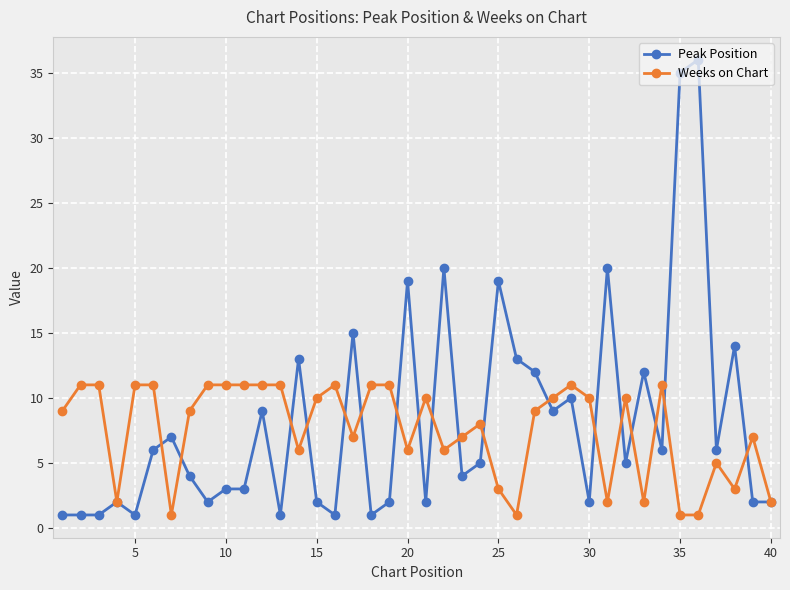

Which series has the widest spread of values?

Peak Position